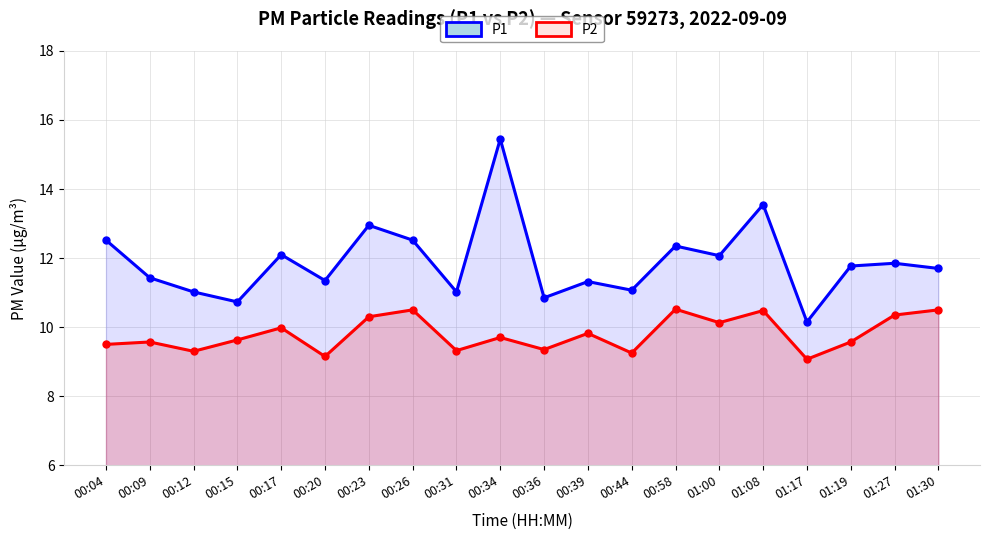

In P1, how many points are higher than both neighbors (excluding endpoints)?

7